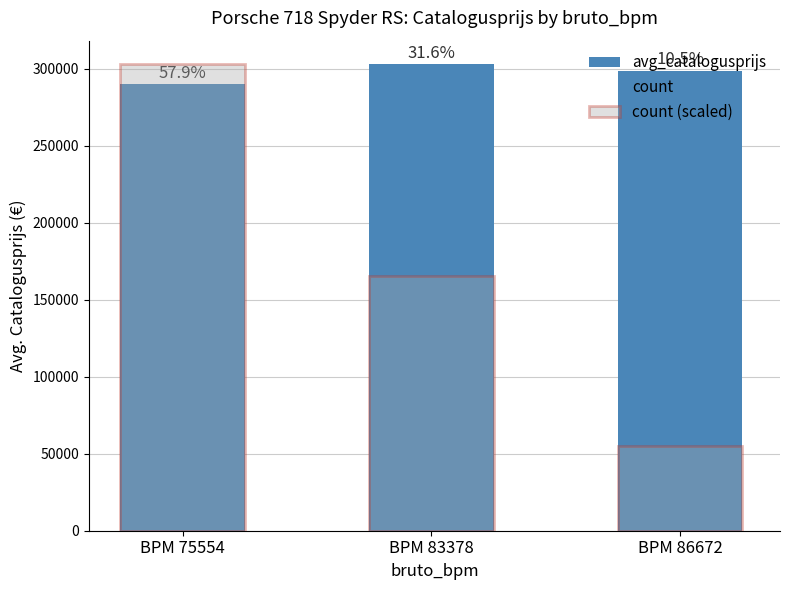

Reading left to right, transcribe all the data shown in this chart.

avg_catalogusprijs: 290016.5	303213.2	298831.0
count: 303213.2	165389.0	55129.7
count (scaled): 303213.2	165389.0	55129.7